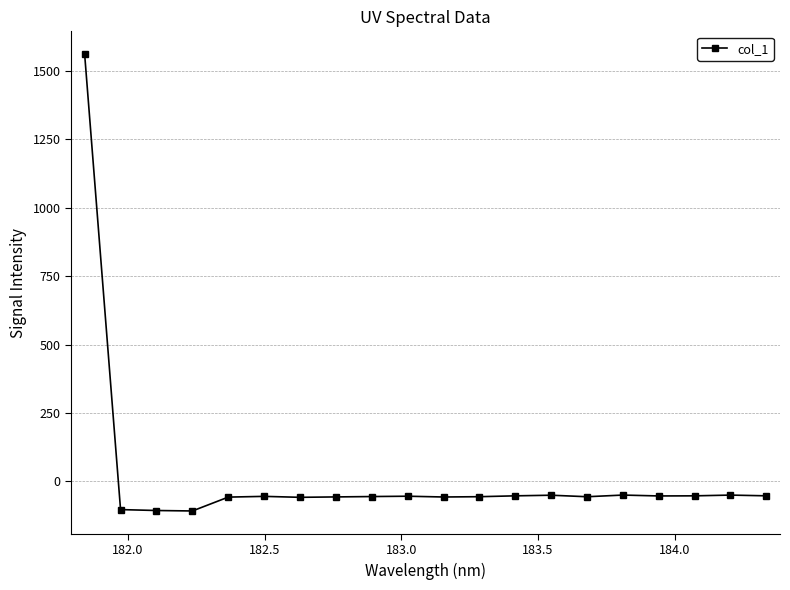

True or false: there are more than 0 points higher than both neighbors.

True